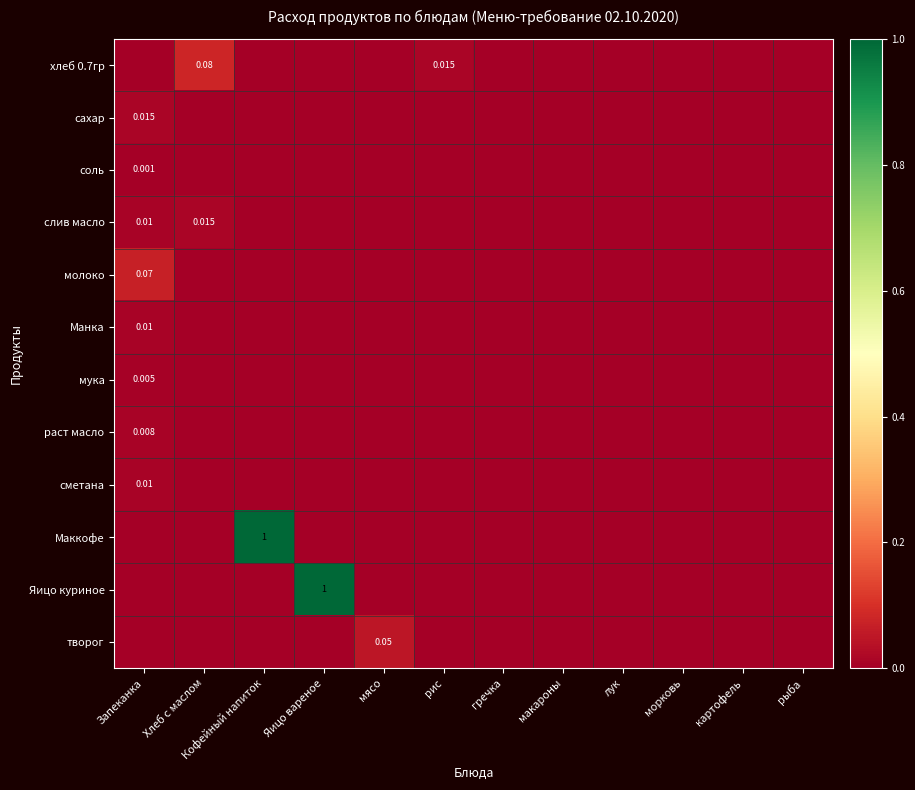

How many distinct data groups are displayed?

12